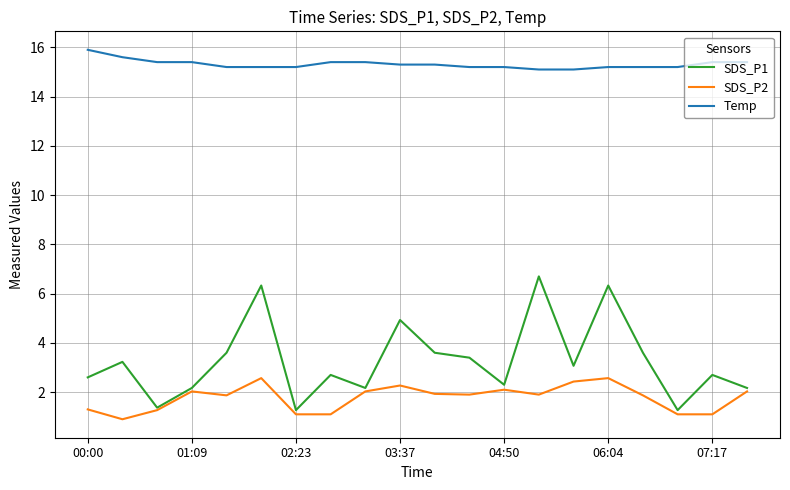

What is the smallest value displayed?

0.9